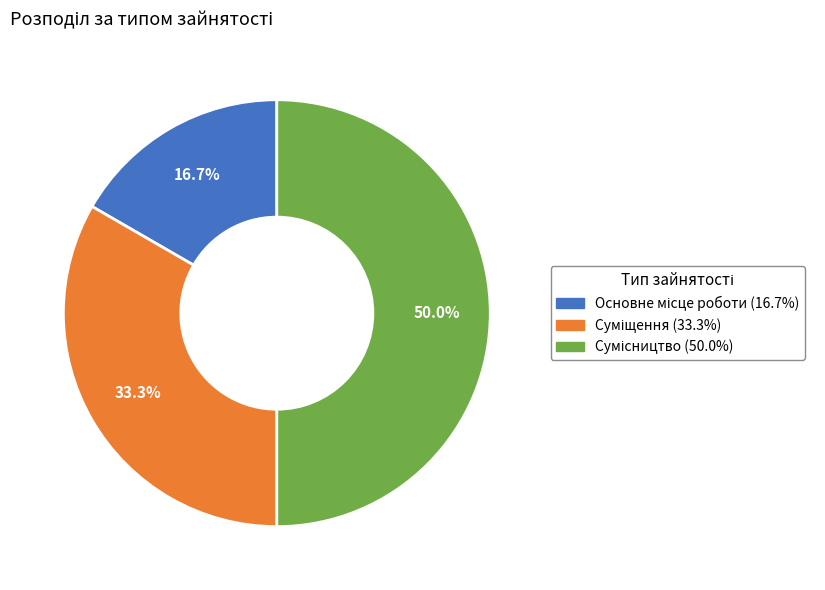

To the nearest percent, what percentage of the pie is Сумісництво?

50%